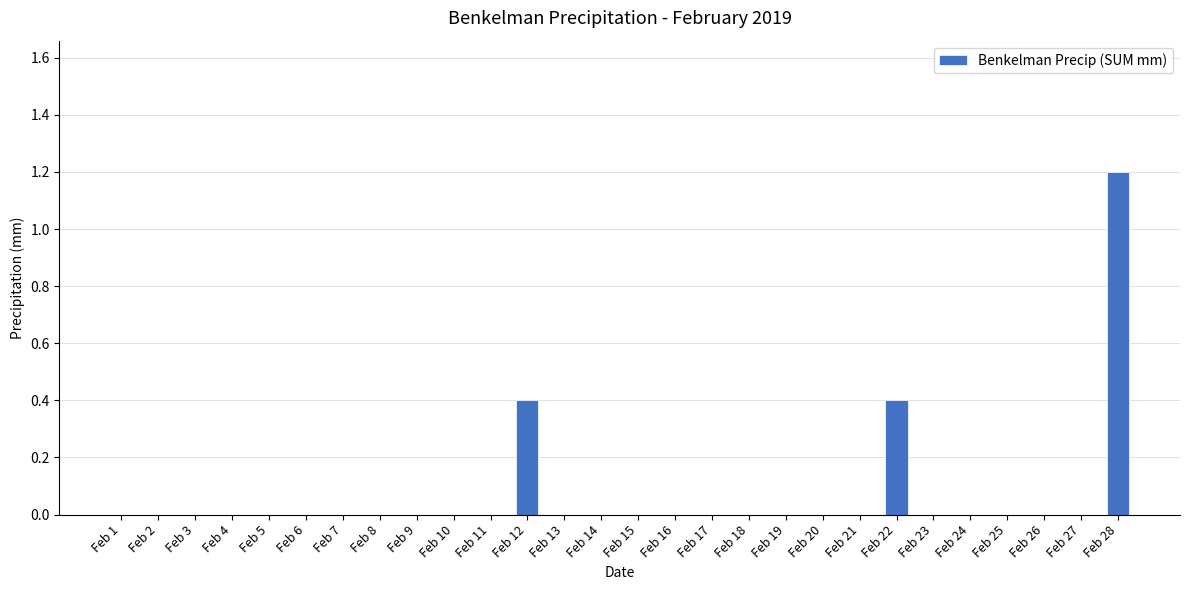

What is the sum of all values?

2.0